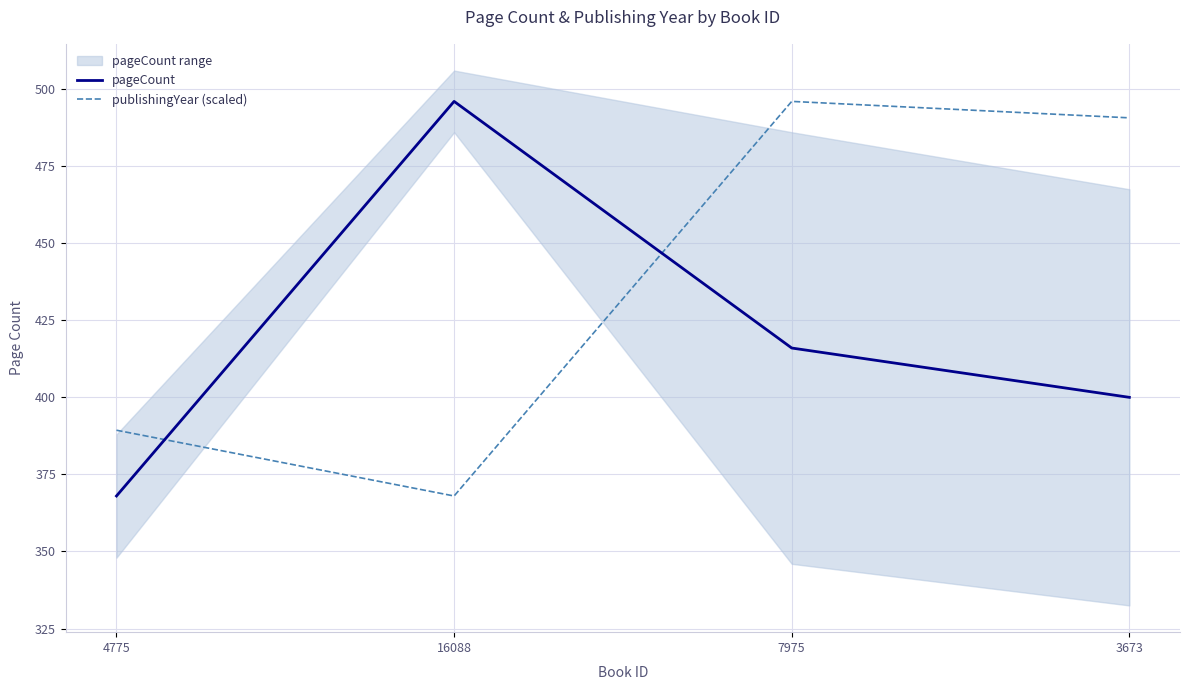

Is the value of pageCount at 3673 greater than the value of publishingYear (scaled) at 16088?

Yes